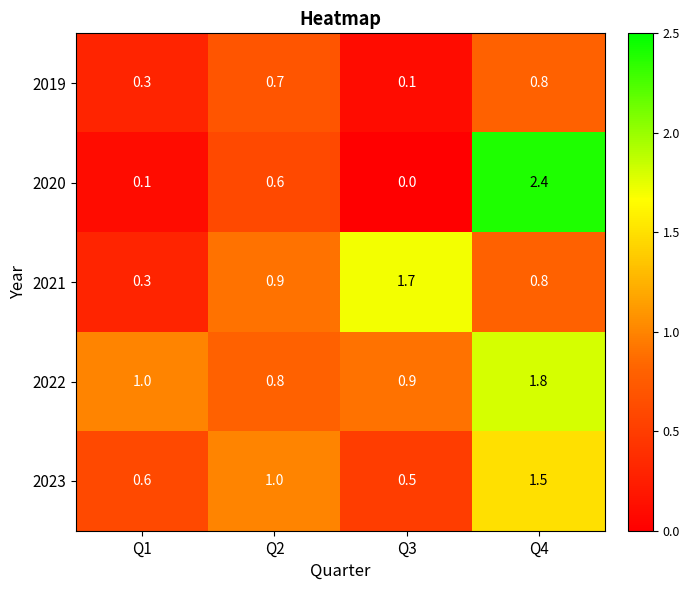

Reading left to right, what are all the values shown in this chart?

2019: 0.3	0.7	0.1	0.8
2020: 0.1	0.6	0.0	2.4
2021: 0.3	0.9	1.7	0.8
2022: 1.0	0.8	0.9	1.8
2023: 0.6	1.0	0.5	1.5